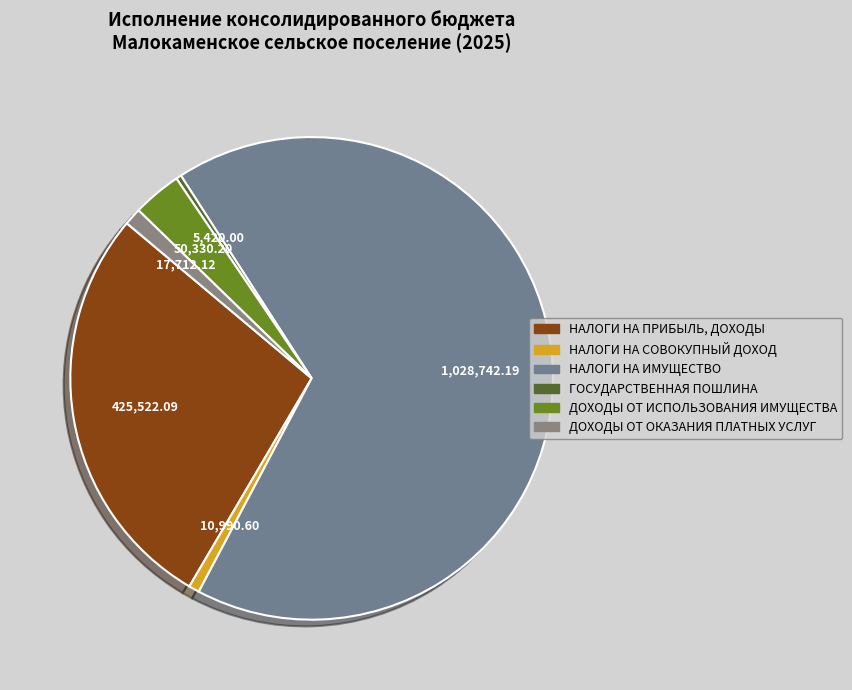

To the nearest percent, what is the combined percentage of ДОХОДЫ ОТ ОКАЗАНИЯ ПЛАТНЫХ УСЛУГ and ДОХОДЫ ОТ ИСПОЛЬЗОВАНИЯ ИМУЩЕСТВА?

4%